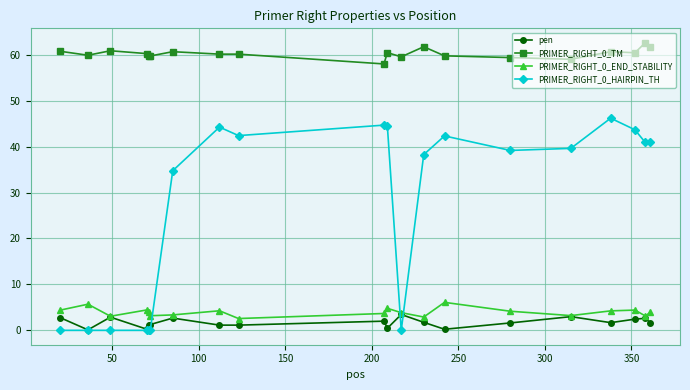

What is the maximum value for PRIMER_RIGHT_0_TM?

62.6